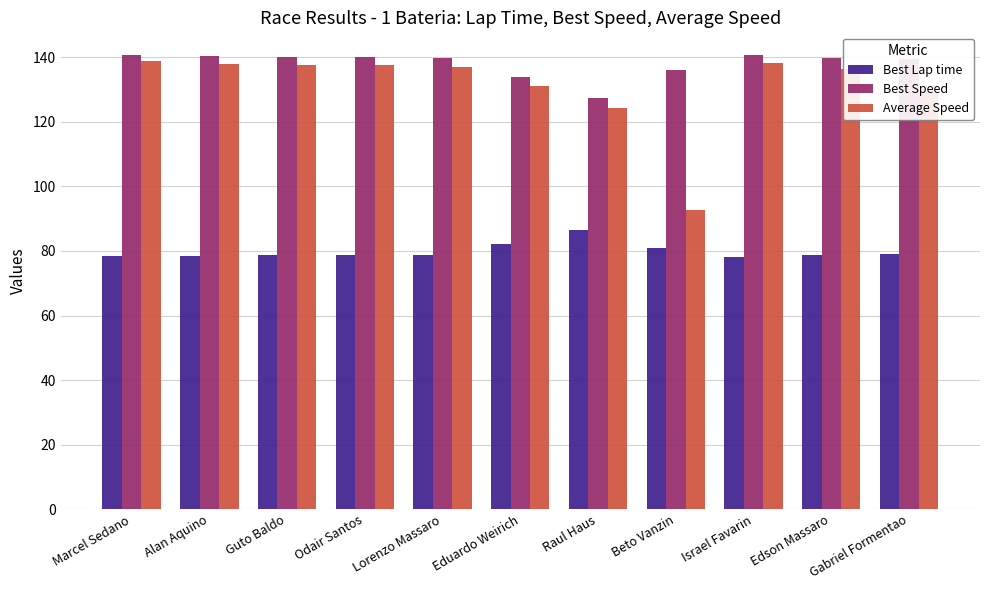

What is the difference between the maximum and minimum values in the Best Lap time series?

8.2